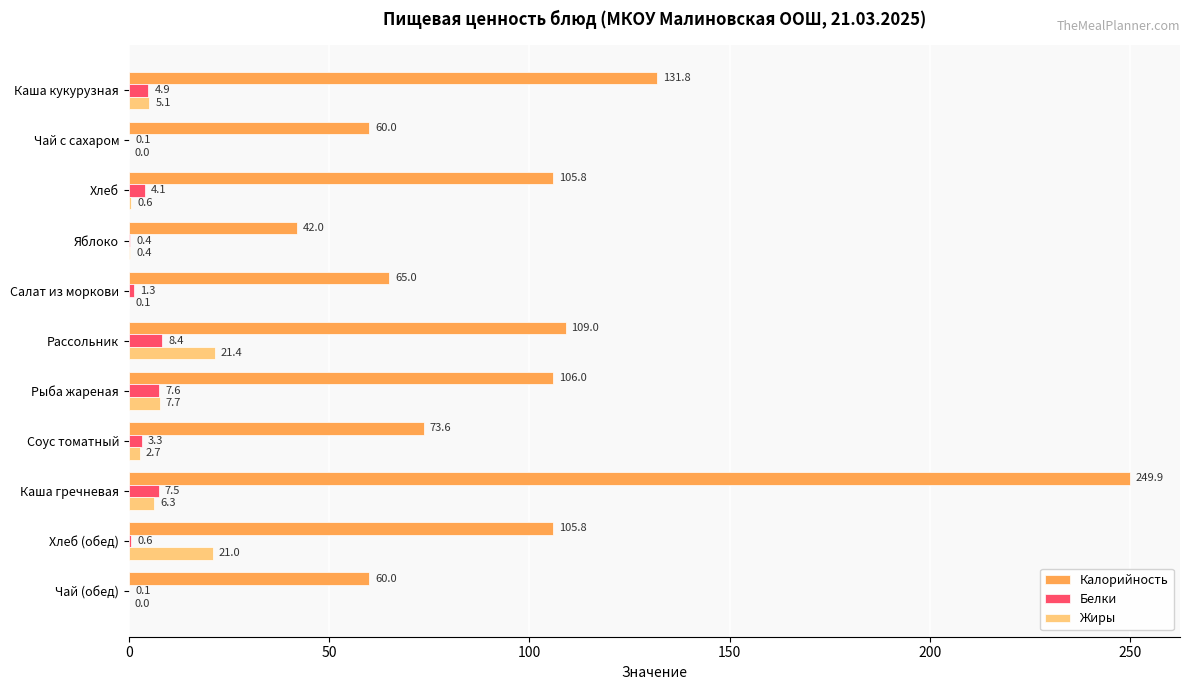

What are all the series names shown in the legend?

Калорийность, Белки, Жиры